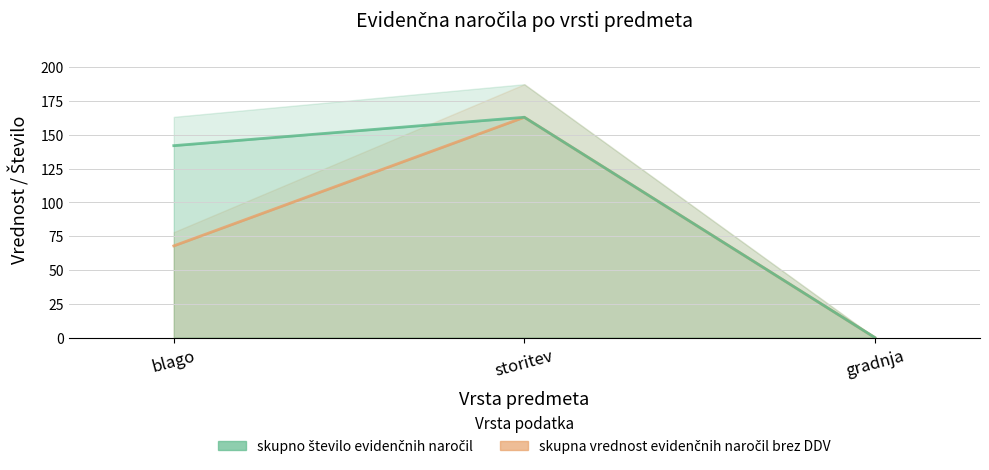

At which category does the chart reach its minimum across all series?

gradnja